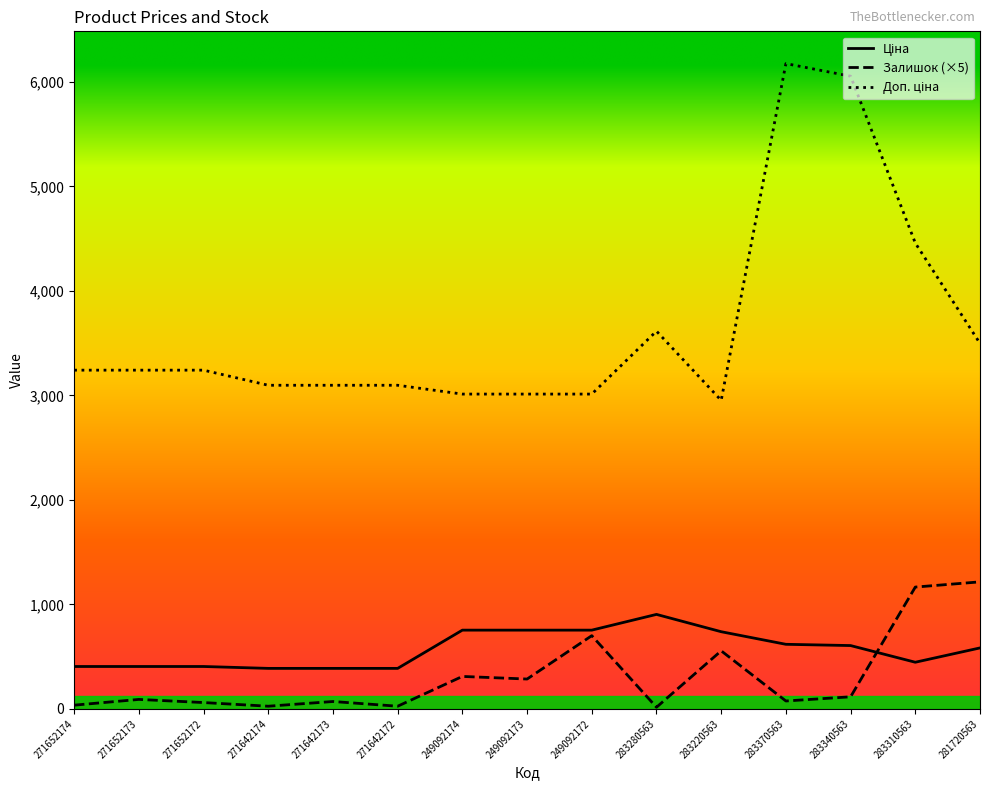

The Залишок (×5) series shows 700.0 at 249092172. True or false?

True